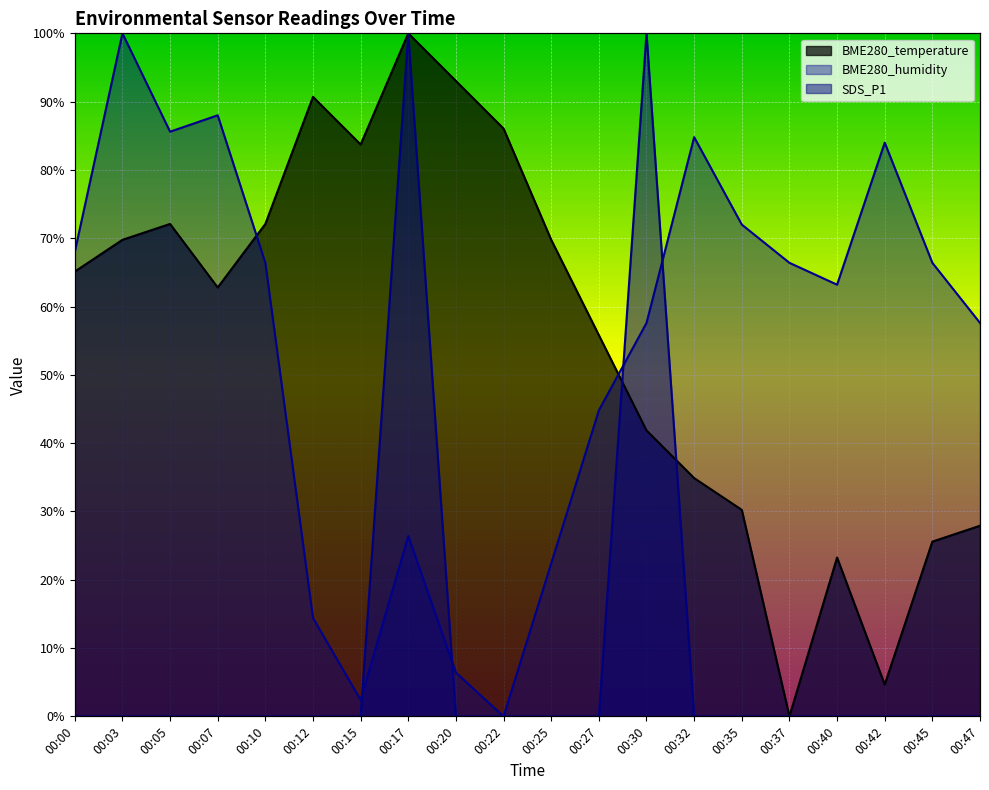

Where is the first local maximum for BME280_temperature?

00:05